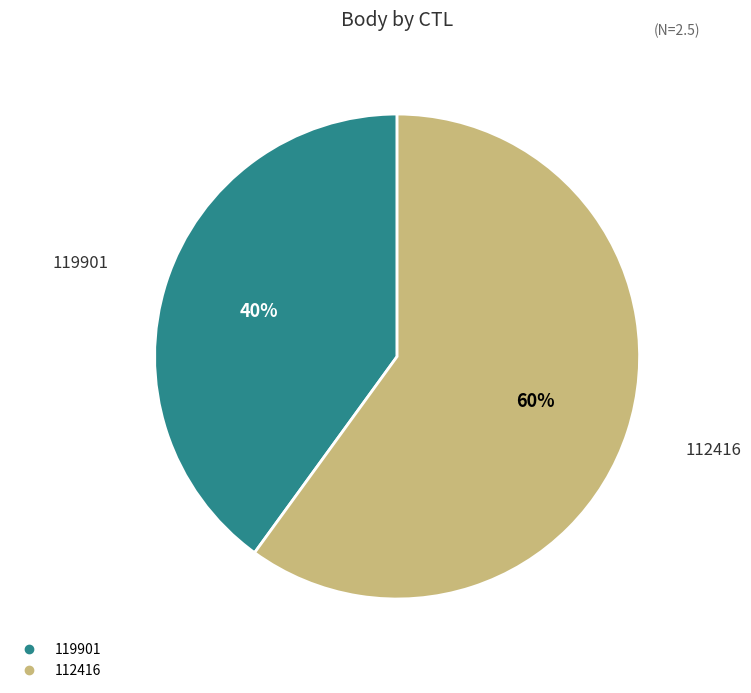

To the nearest percent, what is the average slice percentage?

50%